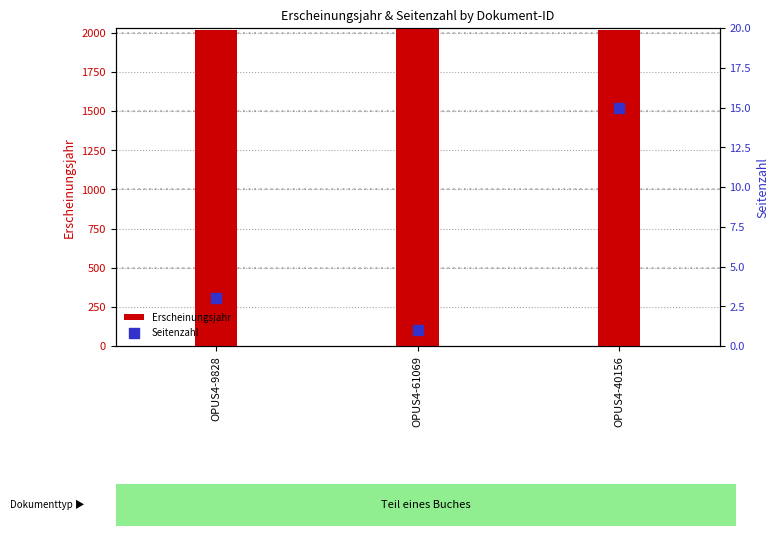

Which series has the largest total across all categories?

Erscheinungsjahr